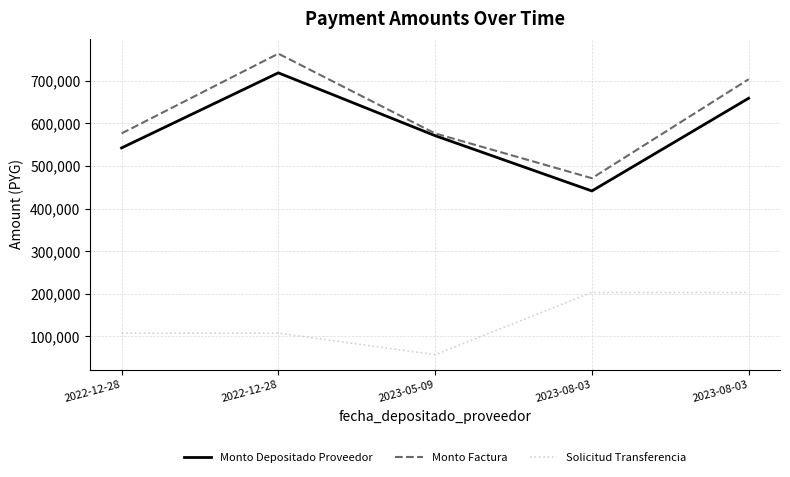

How many lines are shown in the chart?

3